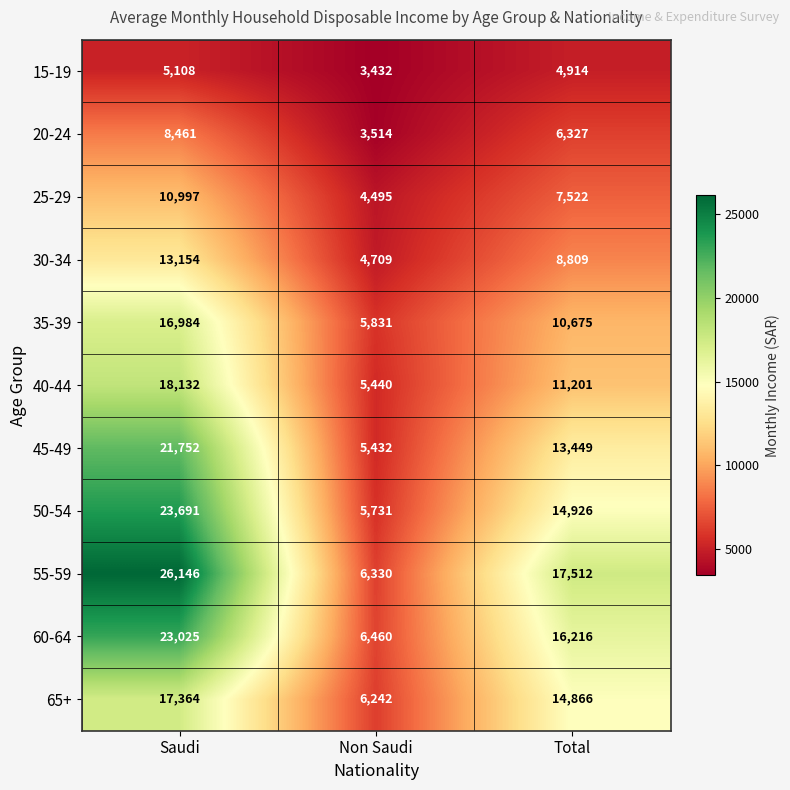

The value of 50-54 at Total is 26709. True or false?

False